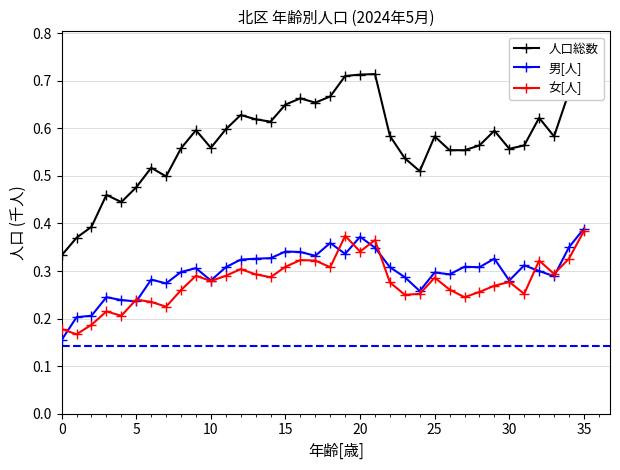

True or false: 男[人] and 人口総数 intersect in this chart.

False